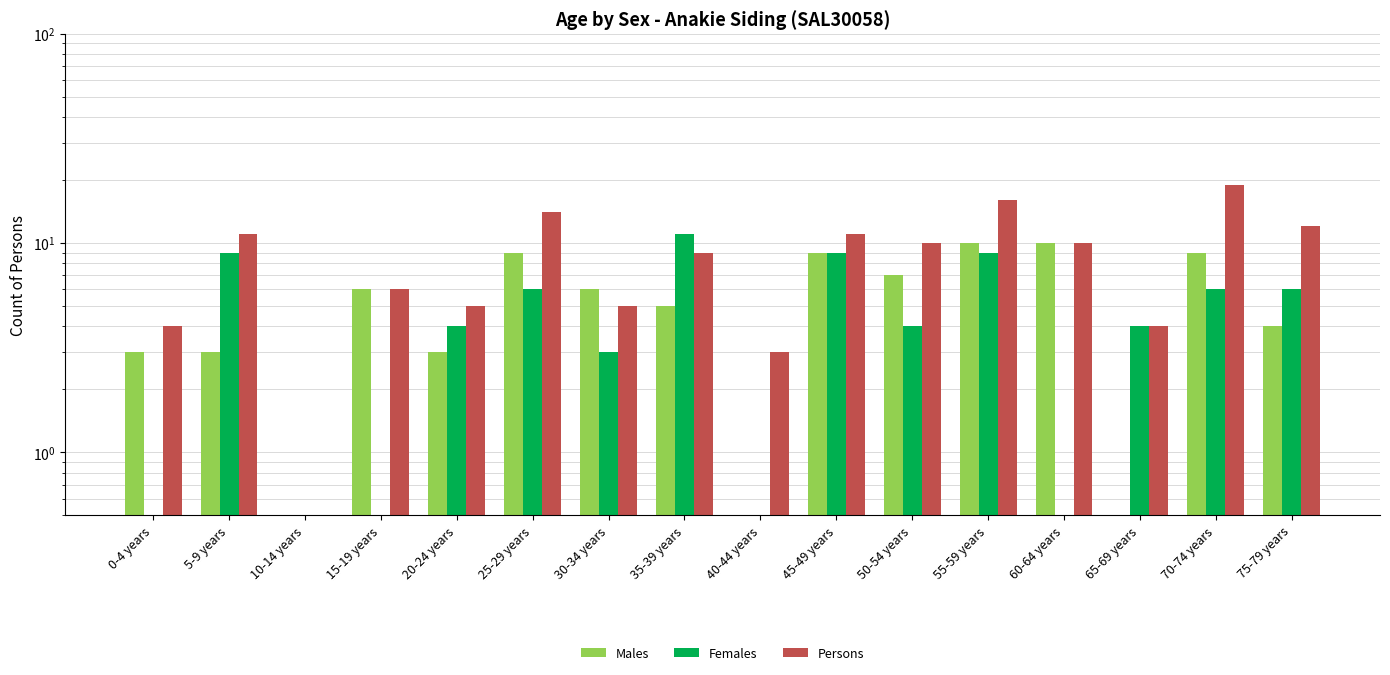

What is the average value of the Persons series?

9